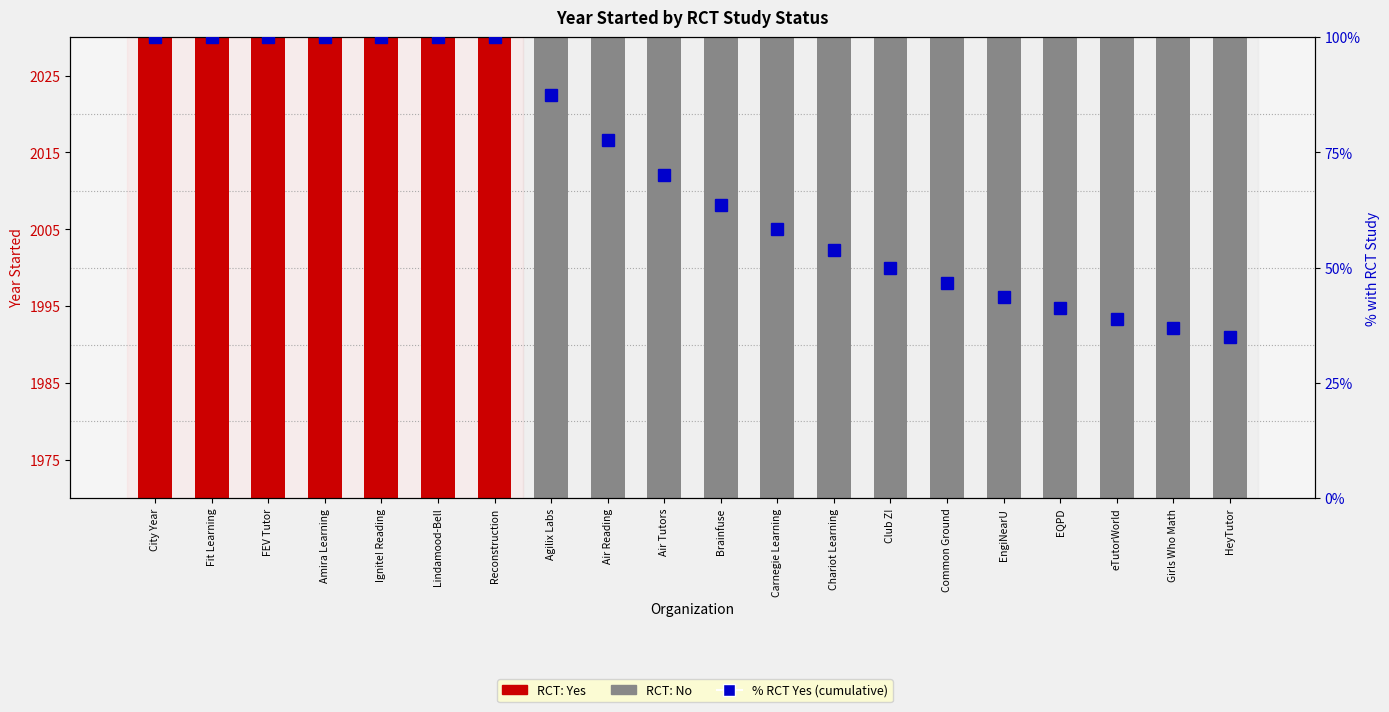

The chart shows a value of 22.1 at City Year. True or false?

False